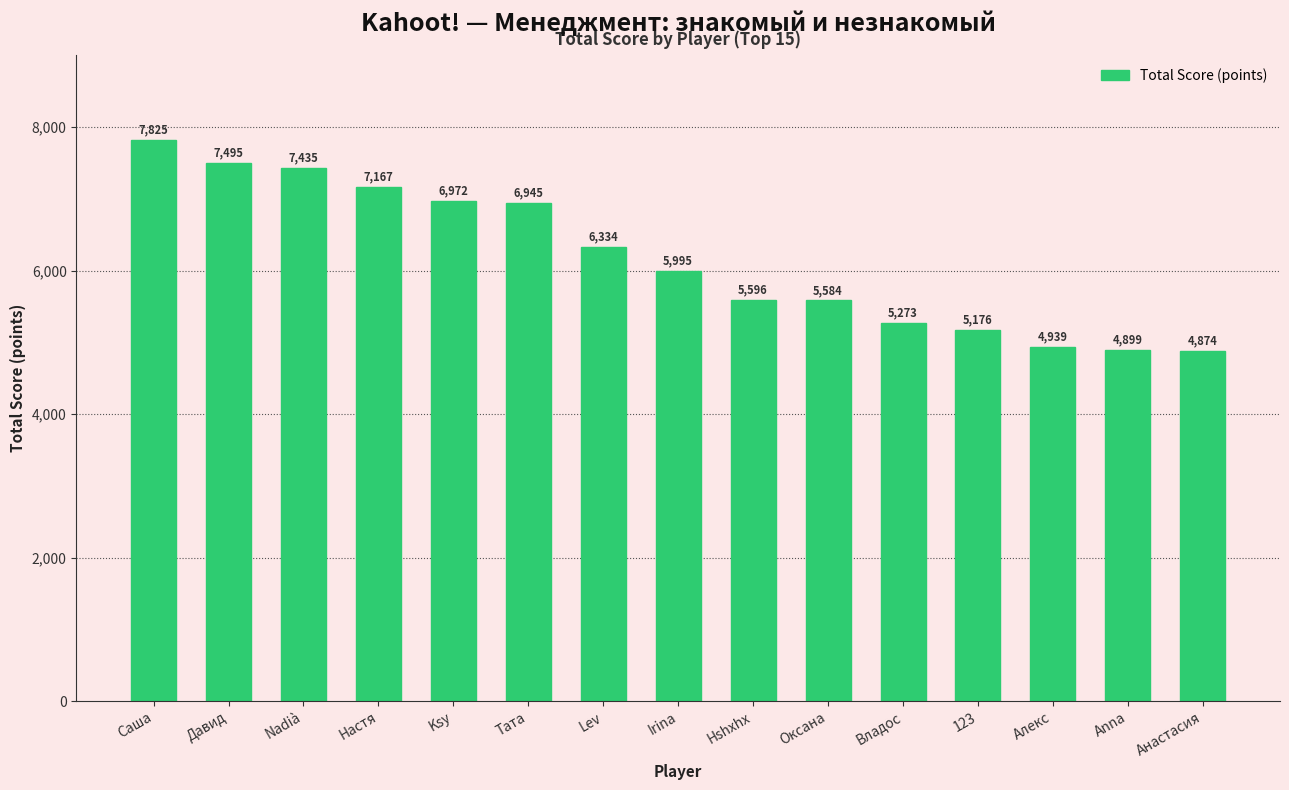

True or false: the data shows 4939 at Алекс.

True